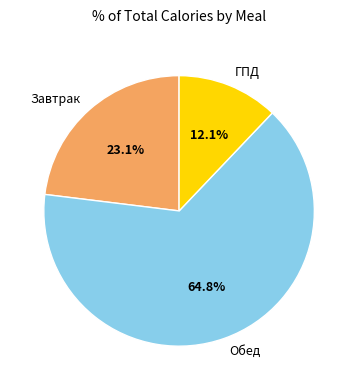

Is there a majority slice in this chart?

Yes